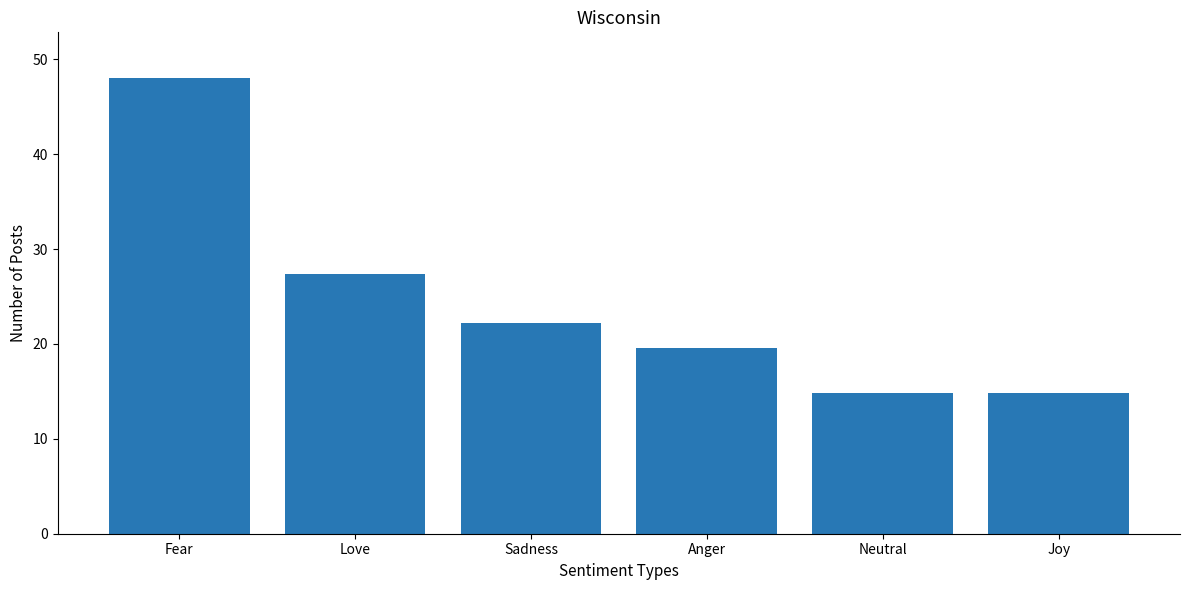

Which has a higher value, Sadness or Joy?

Sadness